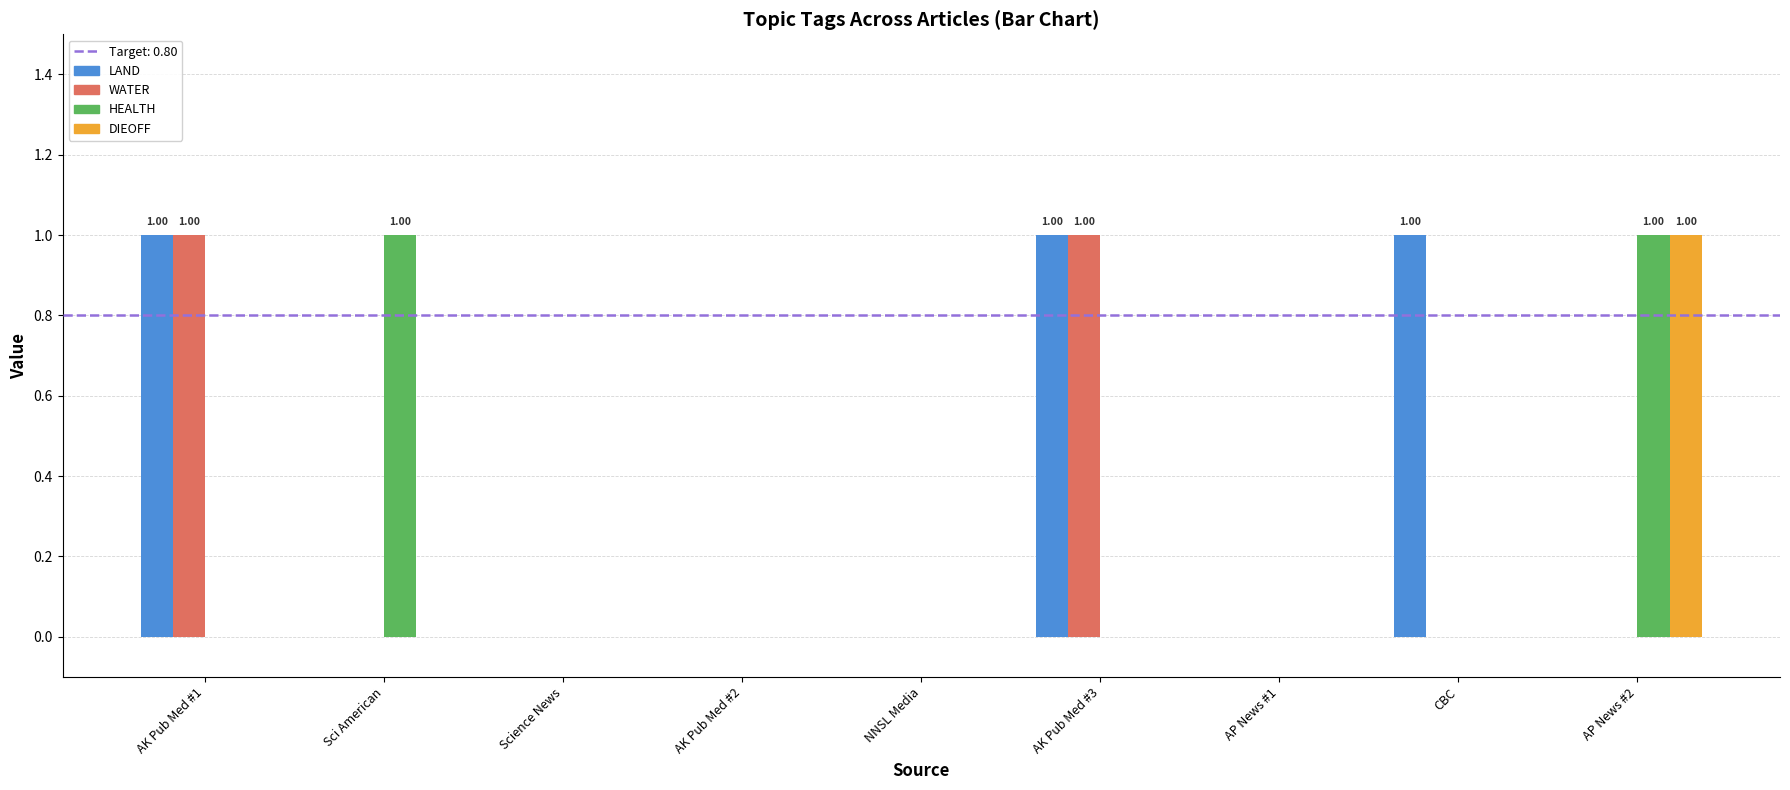

Between Sci American and AK Pub Med #2, which series saw the biggest shift?

HEALTH